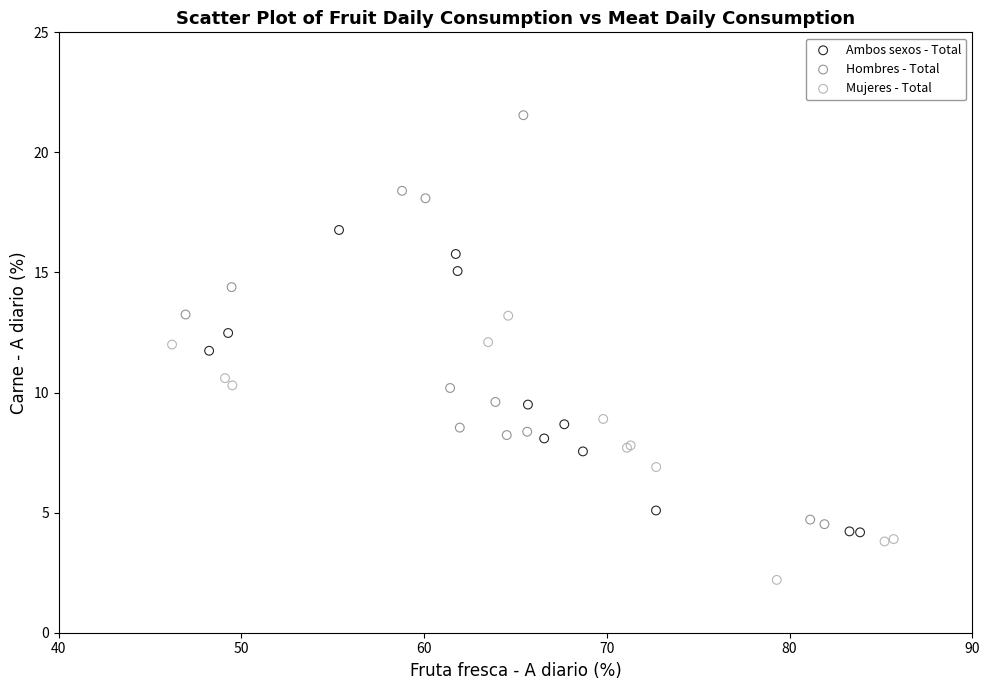

Which series has the largest Y range (max minus min)?

Hombres - Total